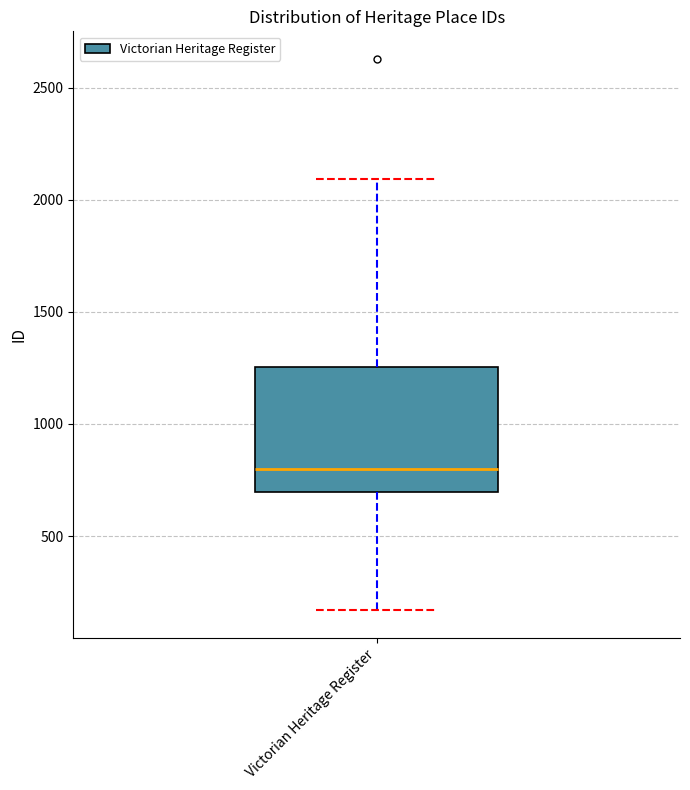

Transcribe this box plot: give where the median line is, the range the box spans, and where the two whiskers end, as read against the y-axis. The values are not printed on the chart, so give them approximately, as read against the axis.

median 800, box 700 to 1250, whiskers 150 to 2100